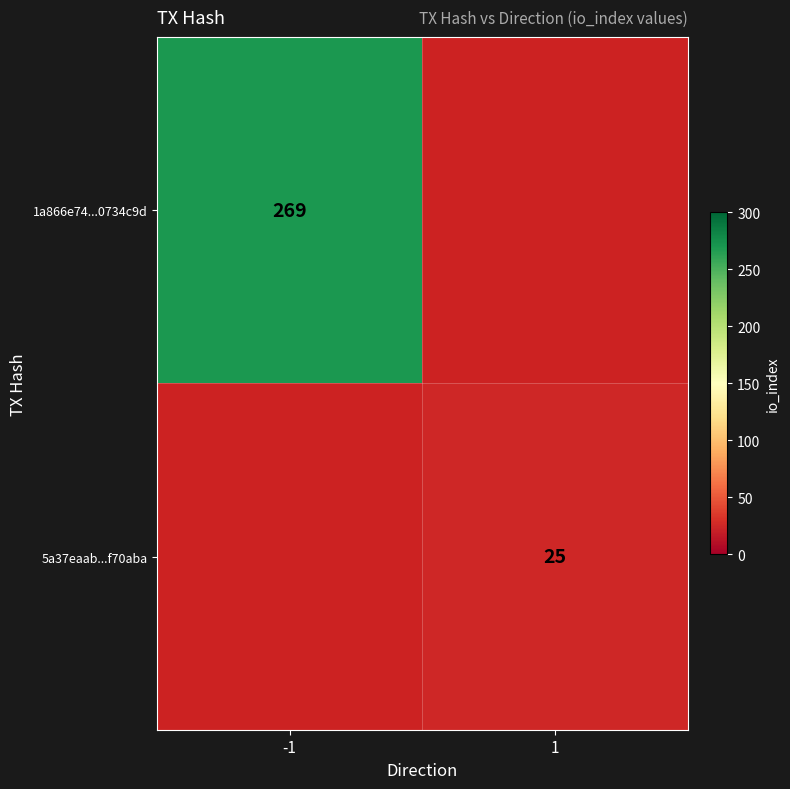

Is it true that 5a37eaab...f70aba equals 25 at 1?

True